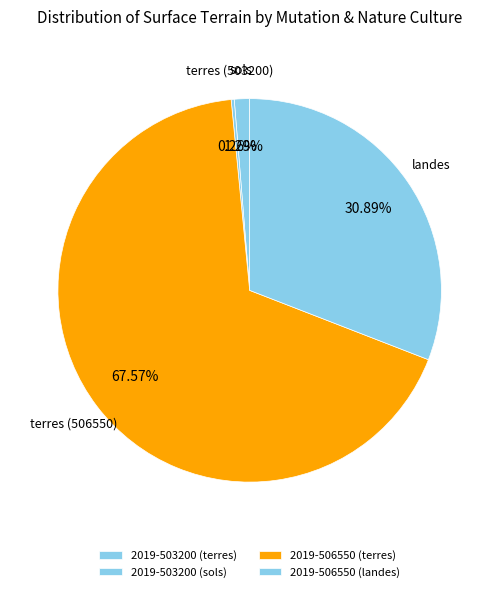

How many segments does this pie chart have?

4